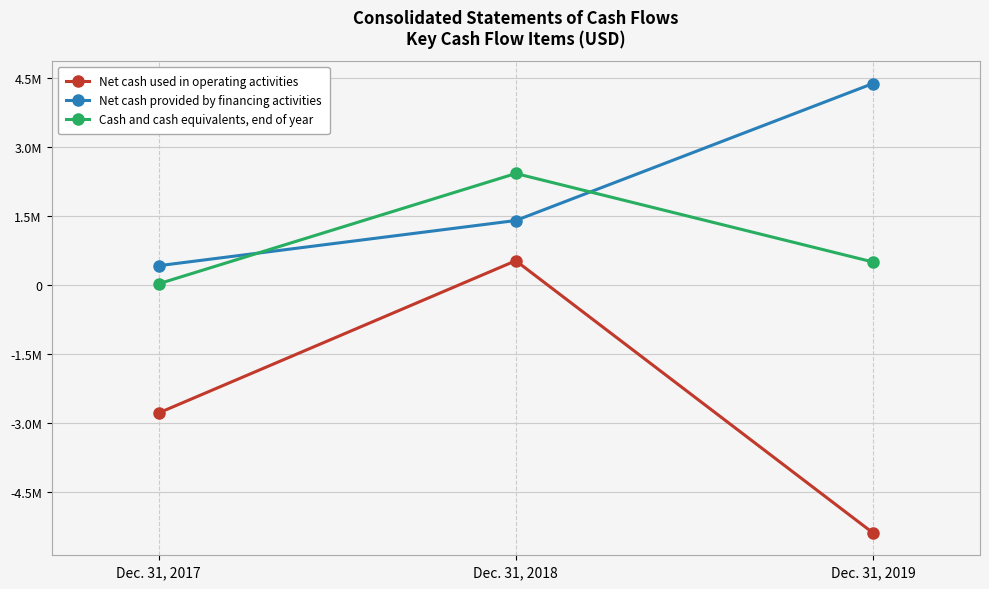

Which has a higher value, Dec. 31, 2018 or Dec. 31, 2019?

Dec. 31, 2018